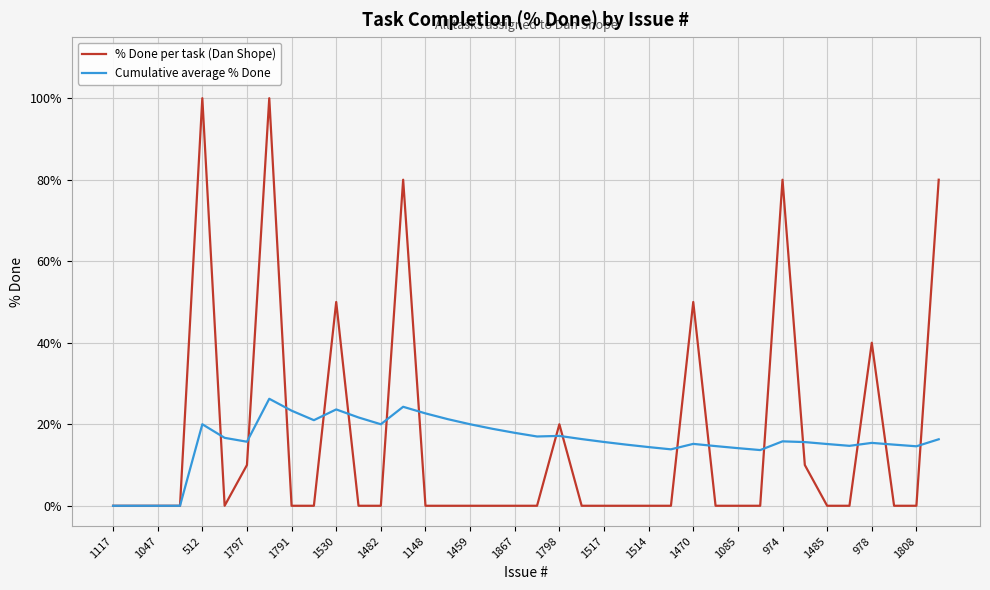

What is the greatest value displayed?

100.0